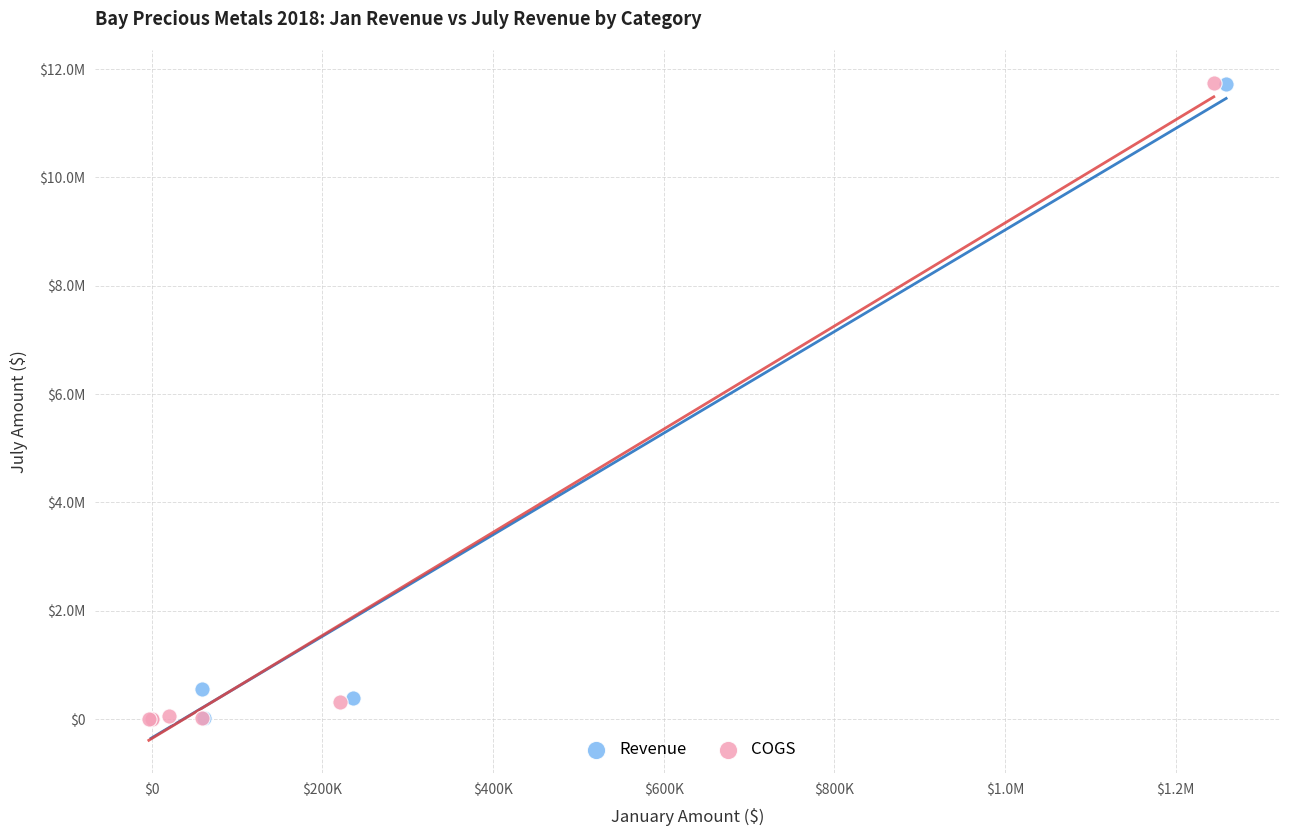

What are all the series names shown in the legend?

Revenue, COGS